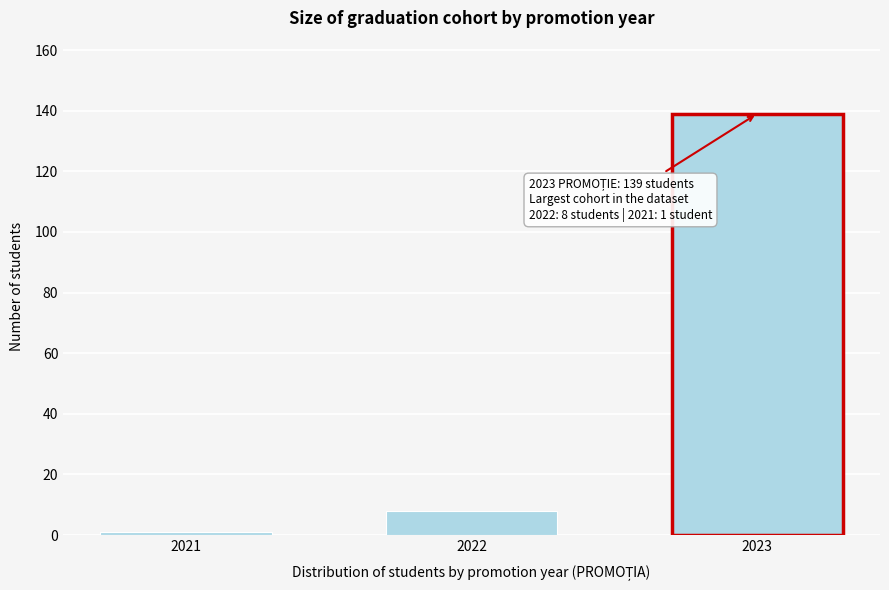

Reading left to right, what are all the values shown in this chart?

2021=1	2022=8	2023=139